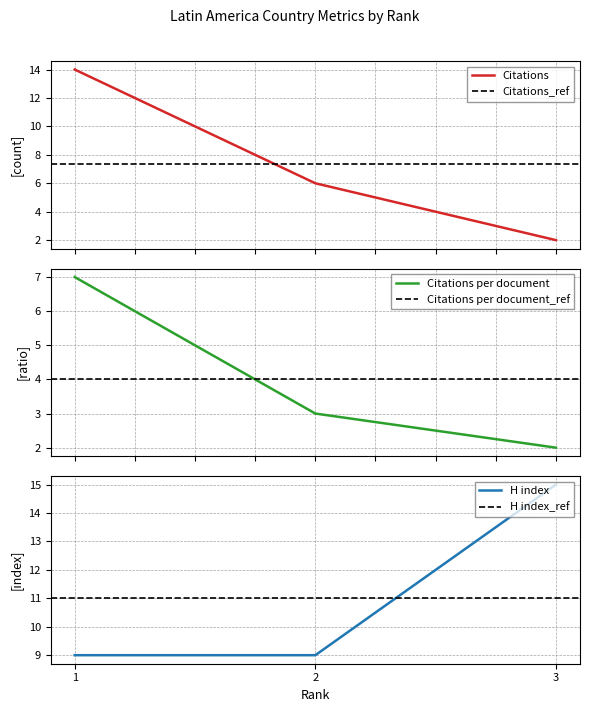

What is the value of the Citations per document point at the 3rd from the left?

2